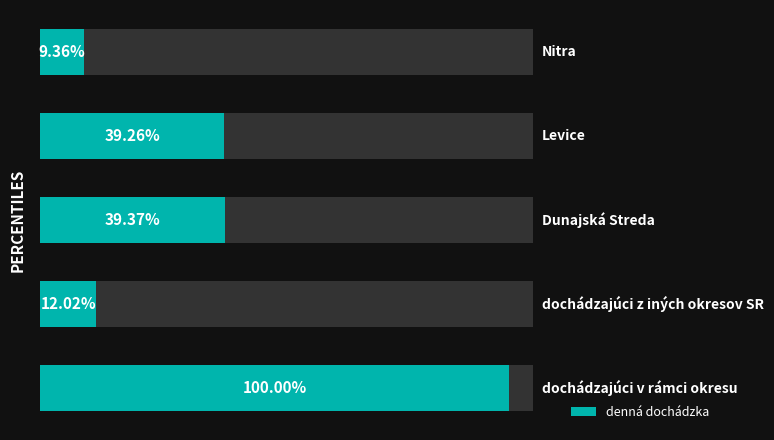

The chart shows a value of 205 at 1. True or false?

False